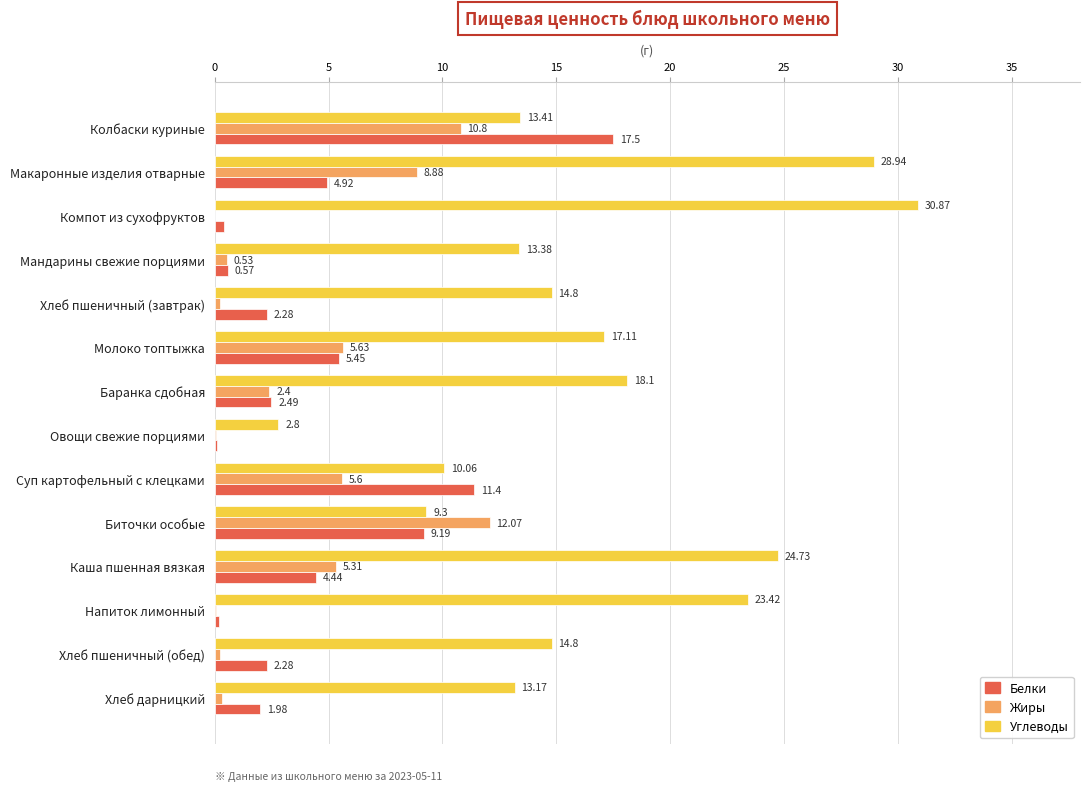

What is the maximum value for Углеводы?

30.9